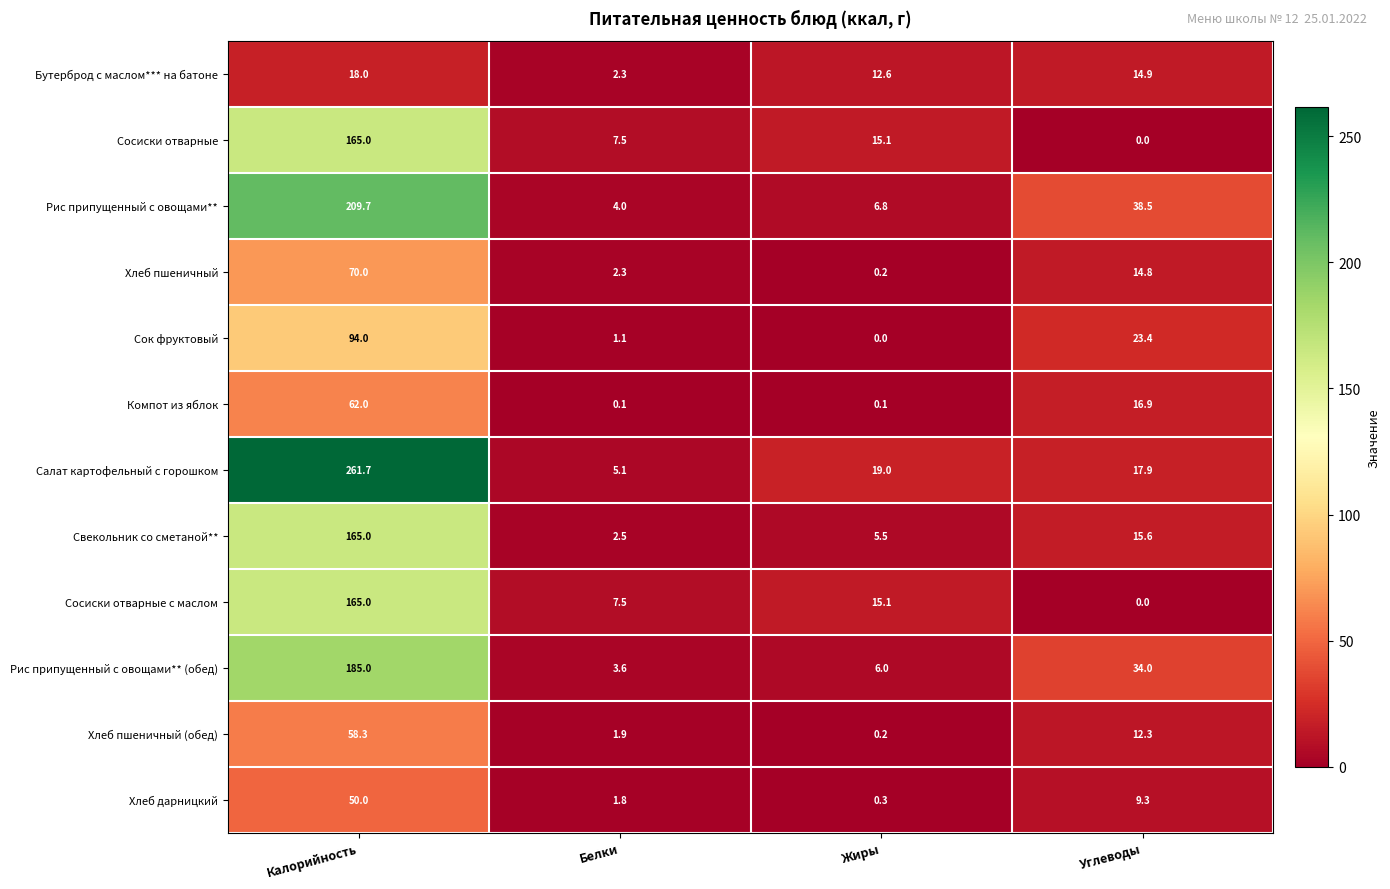

Which series changed the most between Калорийность and Белки?

Салат картофельный с горошком